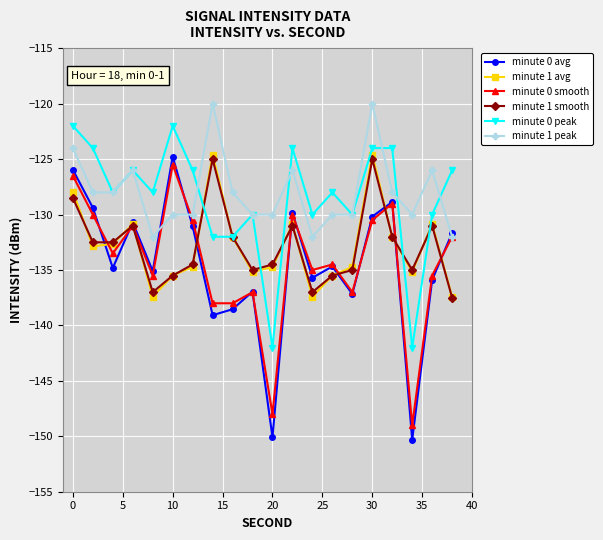

True or false: minute 1 peak has more than 0 interior local peaks.

True